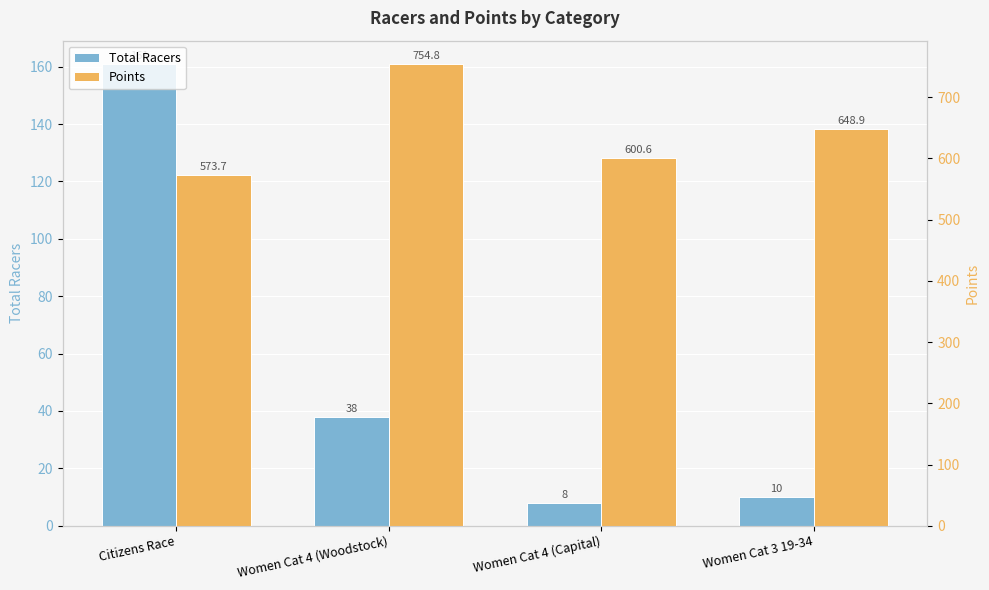

List the series in order of their overall mean, highest first.

Points, Total Racers